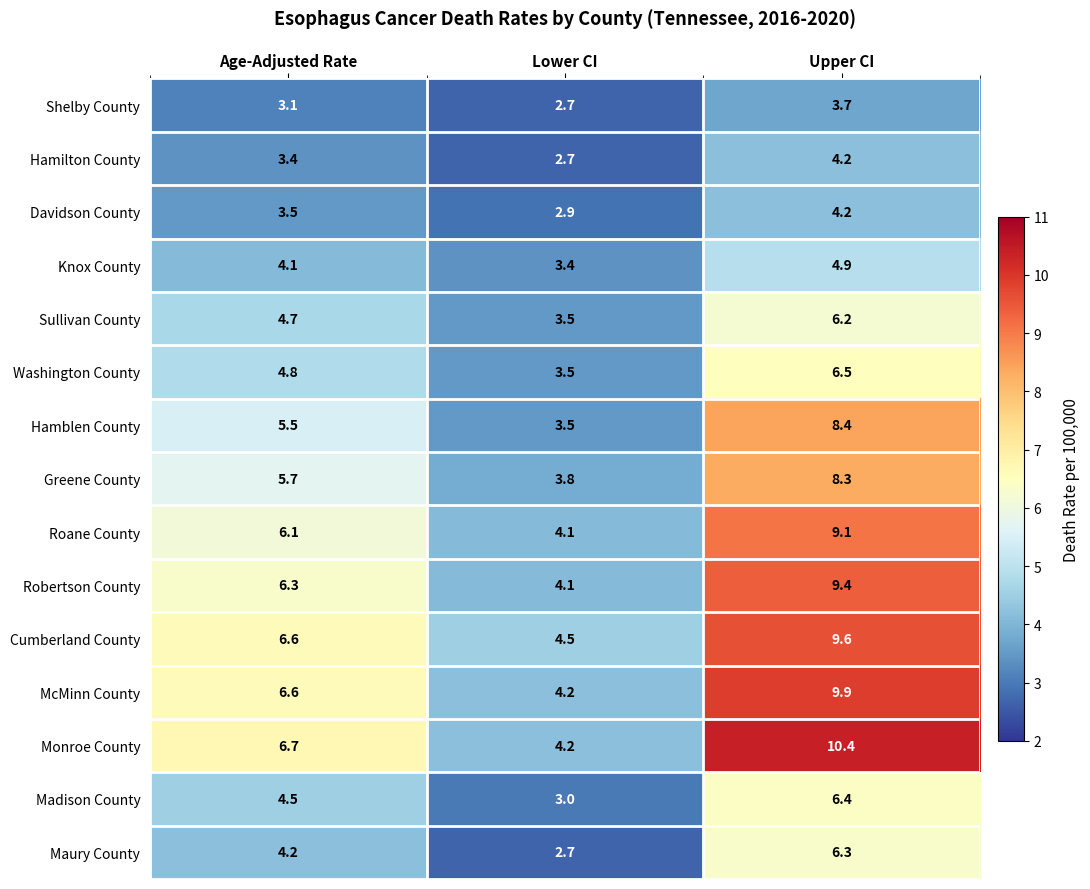

Which series has the largest total across all categories?

Monroe County